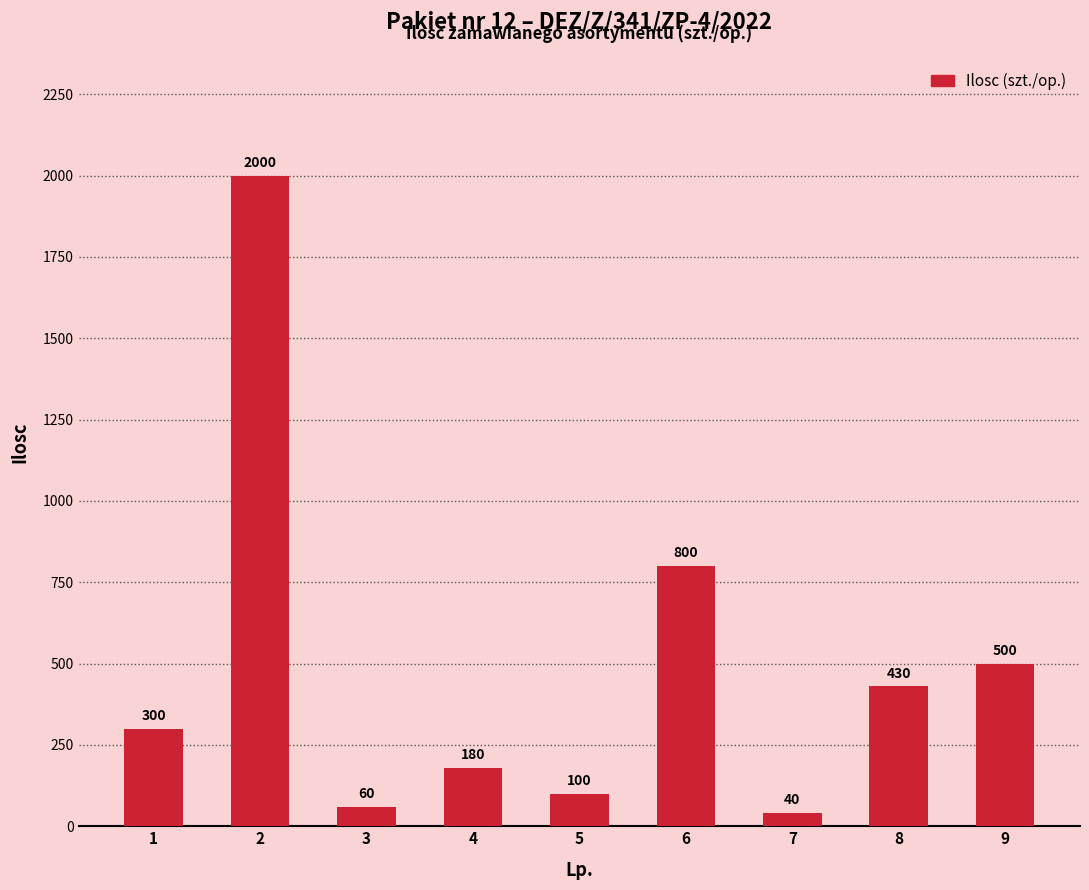

What is the ratio of the value at 4 to the value at 2?

0.1